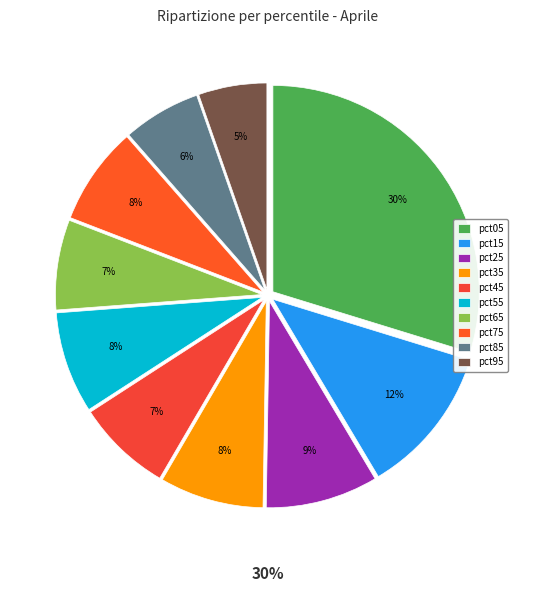

What is the smallest slice in the pie chart?

pct95